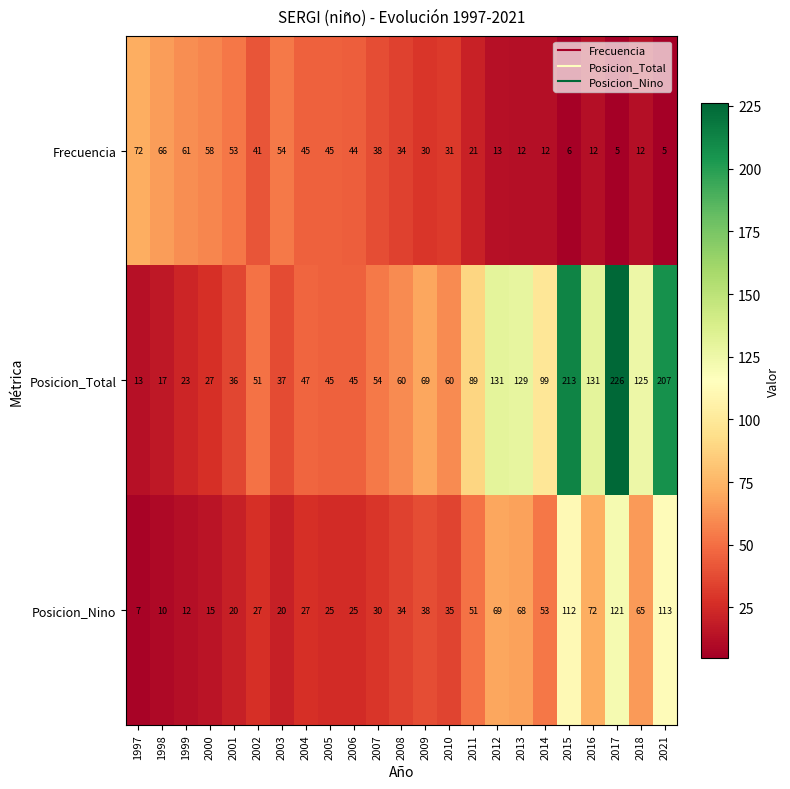

Rank the series by their maximum value, from highest to lowest.

Posicion_Total, Posicion_Nino, Frecuencia